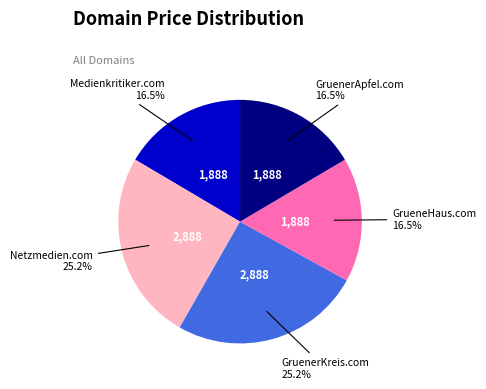

Is there a majority slice in this chart?

No